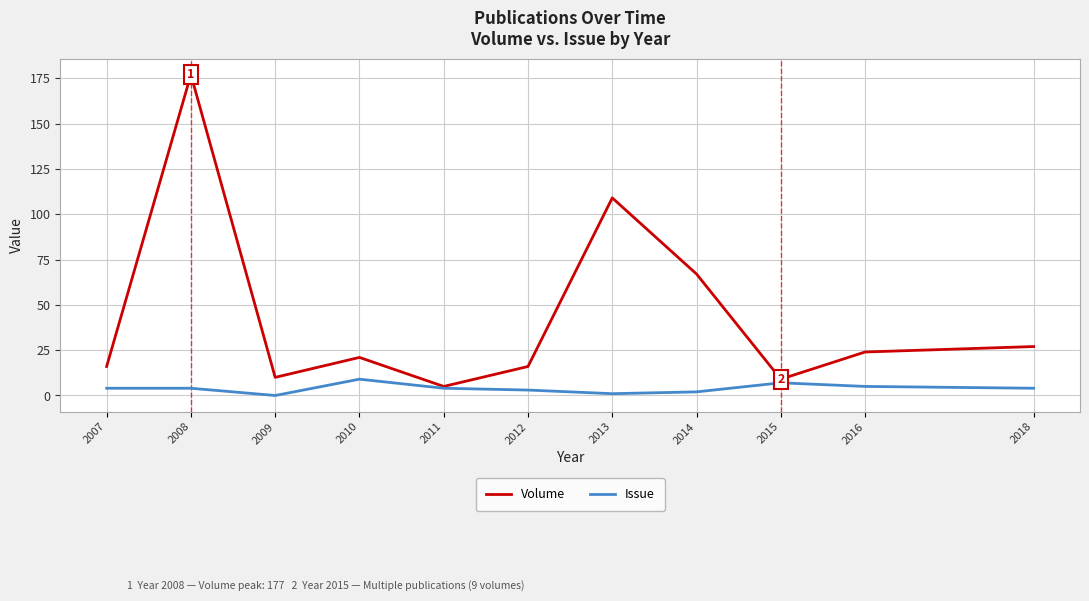

Which category has the lowest value in the Volume series?

2011